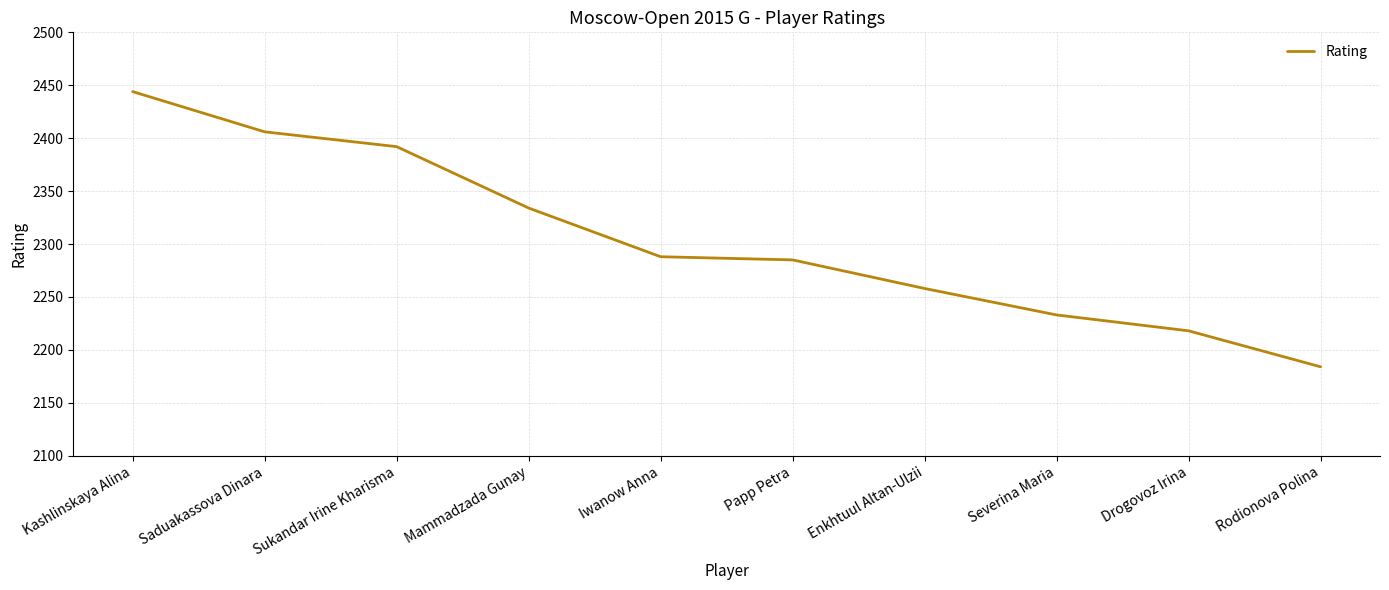

Reading left to right, extract all data points from this chart.

Kashlinskaya Alina=2444	Saduakassova Dinara=2406	Sukandar Irine Kharisma=2392	Mammadzada Gunay=2334	Iwanow Anna=2288	Papp Petra=2285	Enkhtuul Altan-Ulzii=2258	Severina Maria=2233	Drogovoz Irina=2218	Rodionova Polina=2184